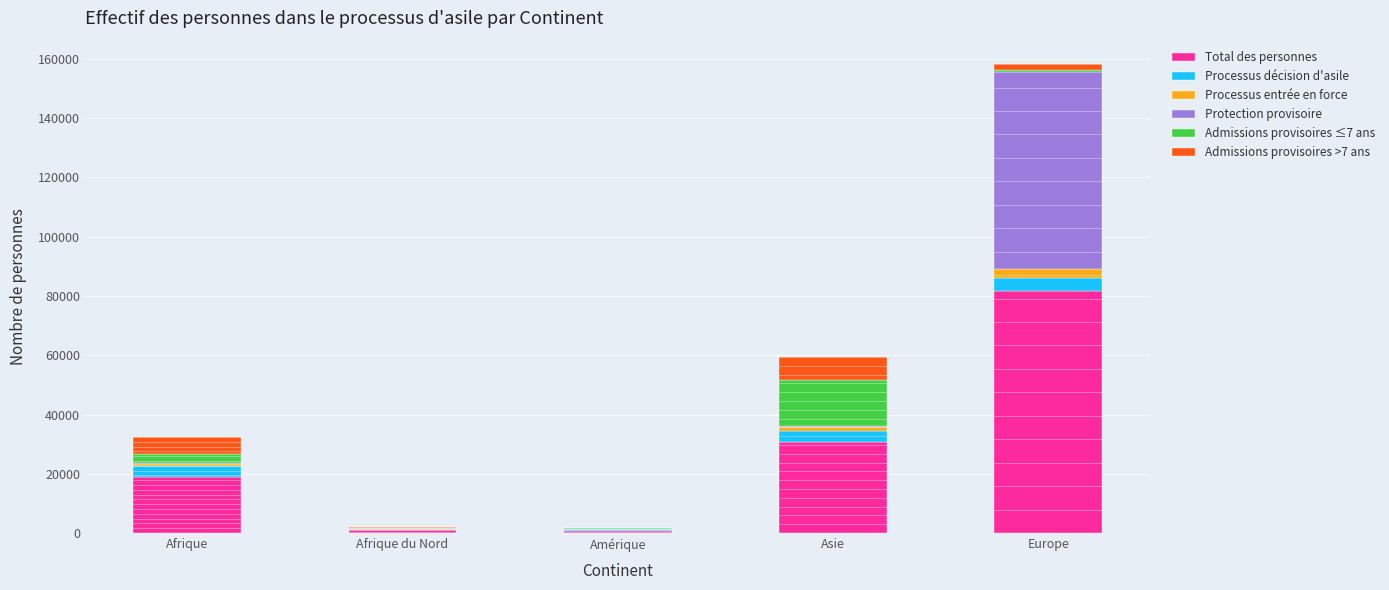

What are all the series names shown in the legend?

Total des personnes, Processus décision d'asile, Processus entrée en force, Protection provisoire, Admissions provisoires ≤7 ans, Admissions provisoires >7 ans